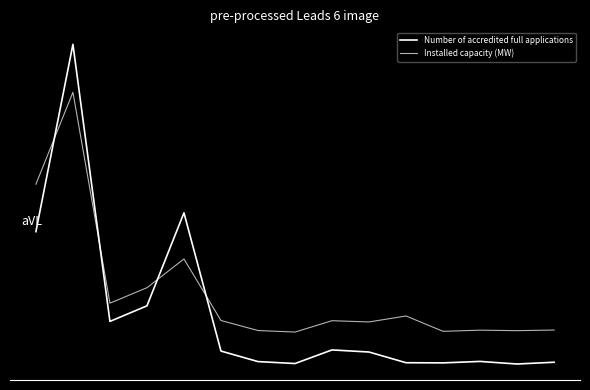

Does the chart have visible grid lines?

No